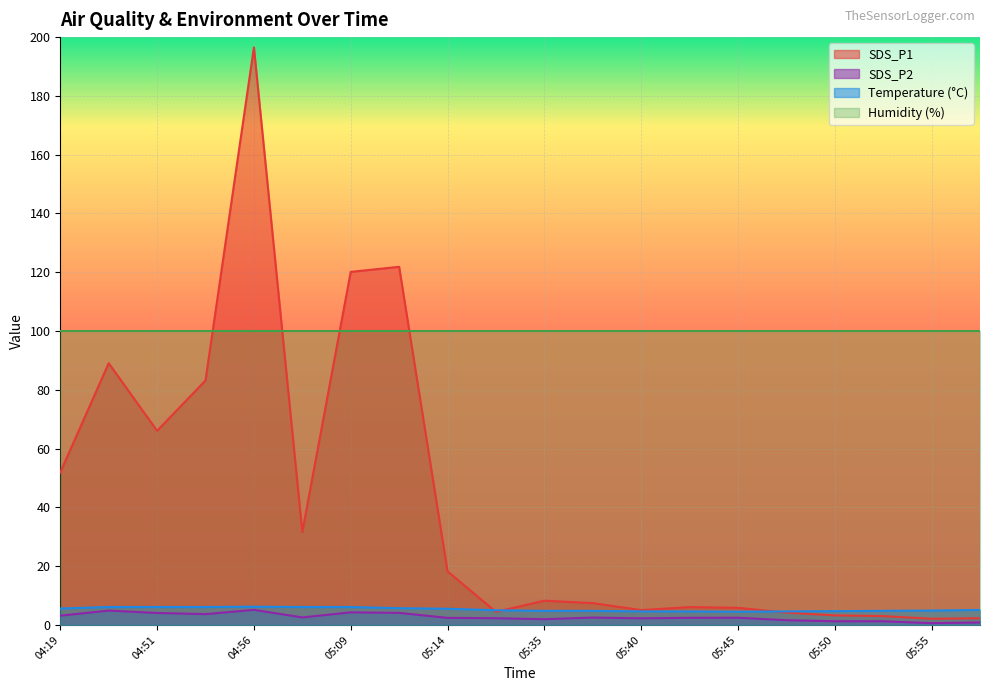

The SDS_P1 series shows 6.0 at 05:47. True or false?

False